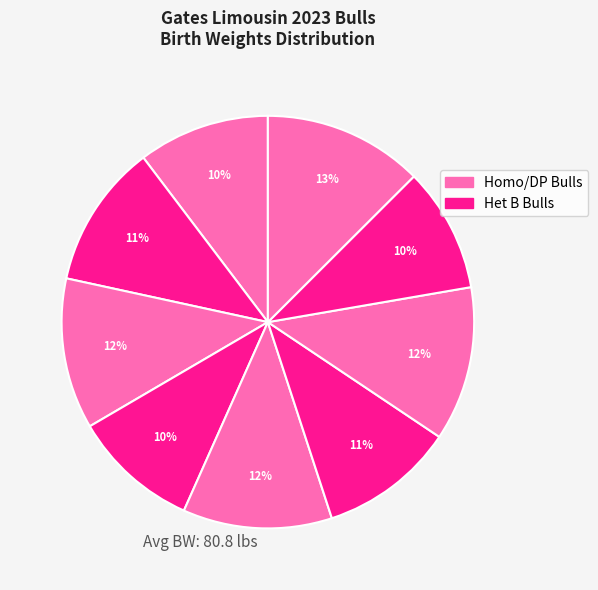

How many slices are in this pie chart?

9